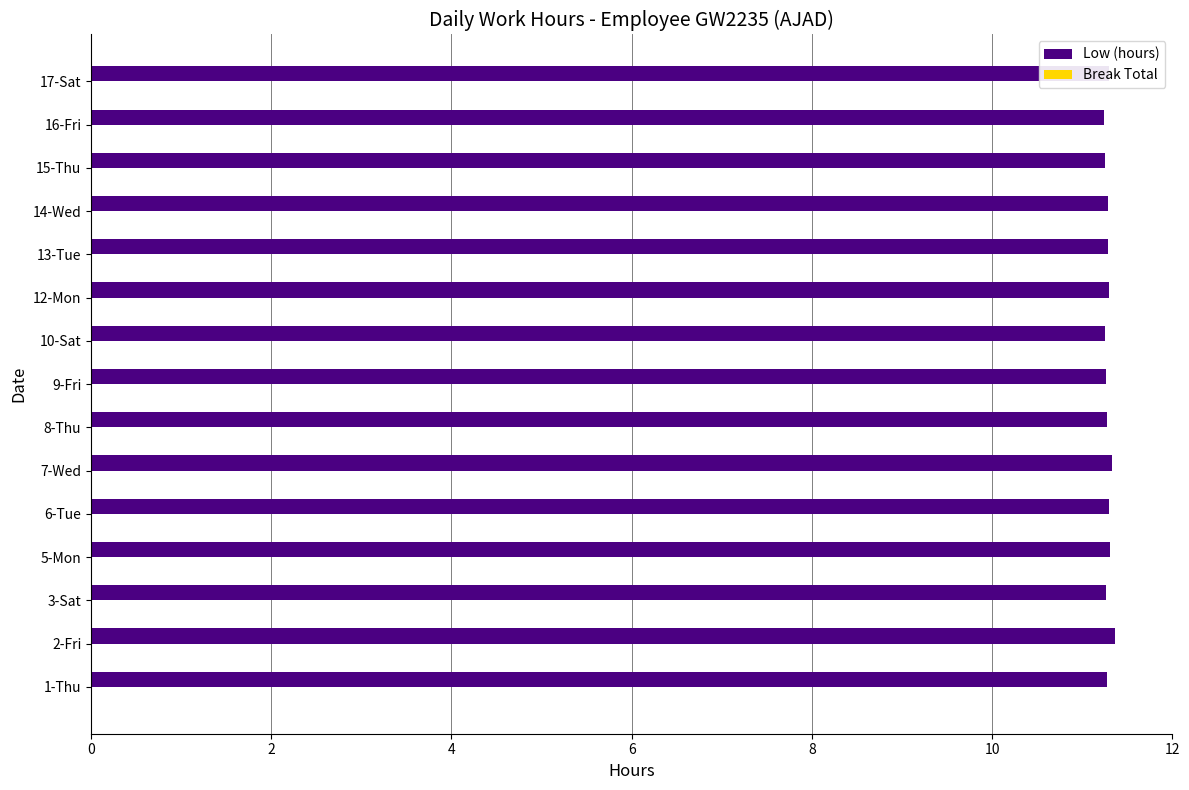

How many bars are there in total?

15